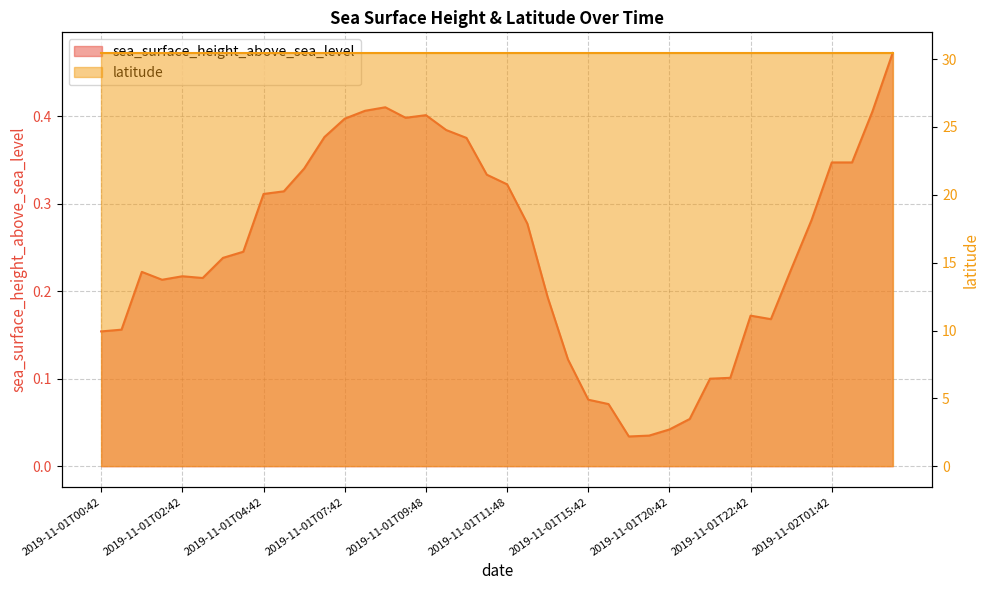

What position from the right is 2019-11-01T09:42?

25